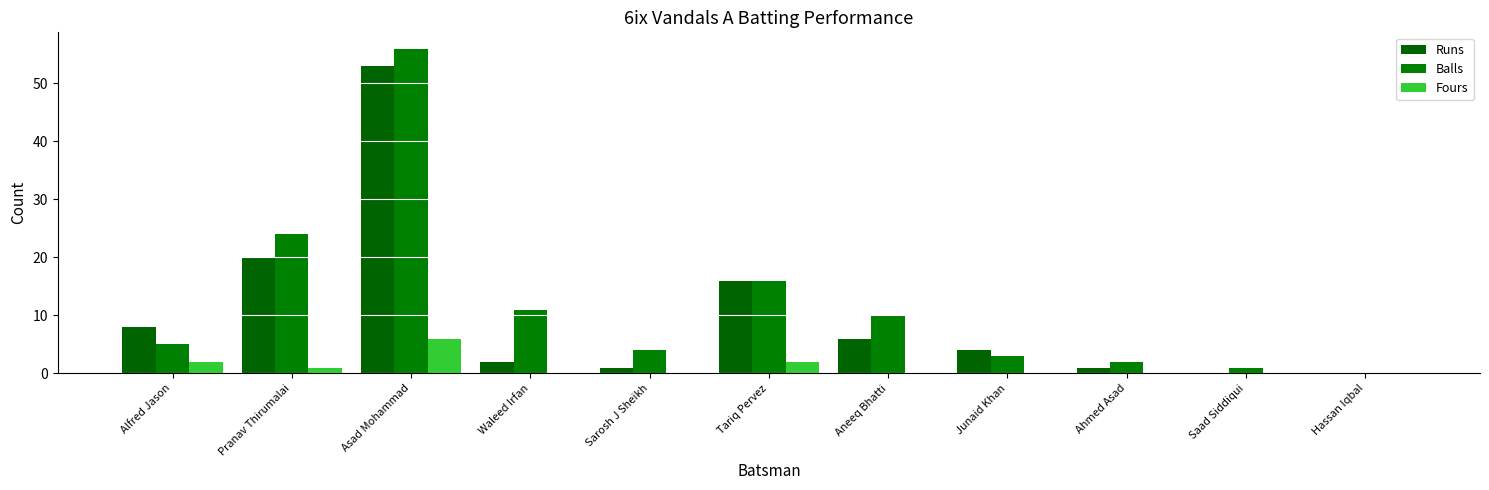

Which has a higher value, Asad Mohammad or Sarosh J Sheikh?

Asad Mohammad